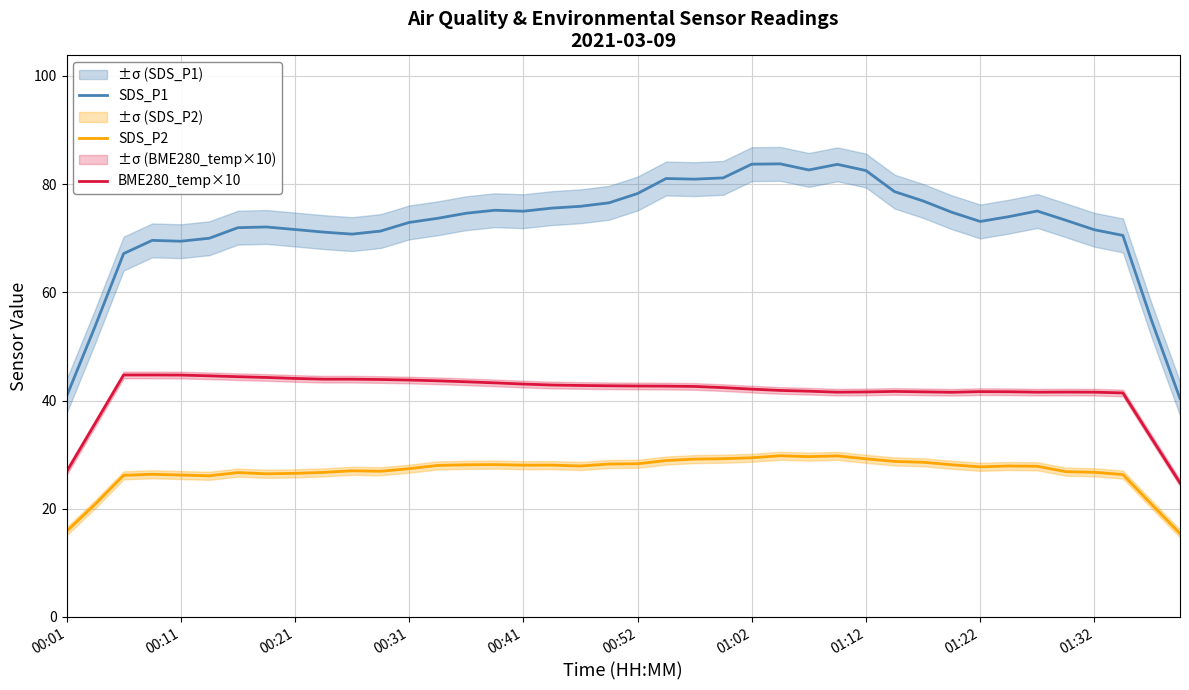

At which category is the sum across all series the highest?

25